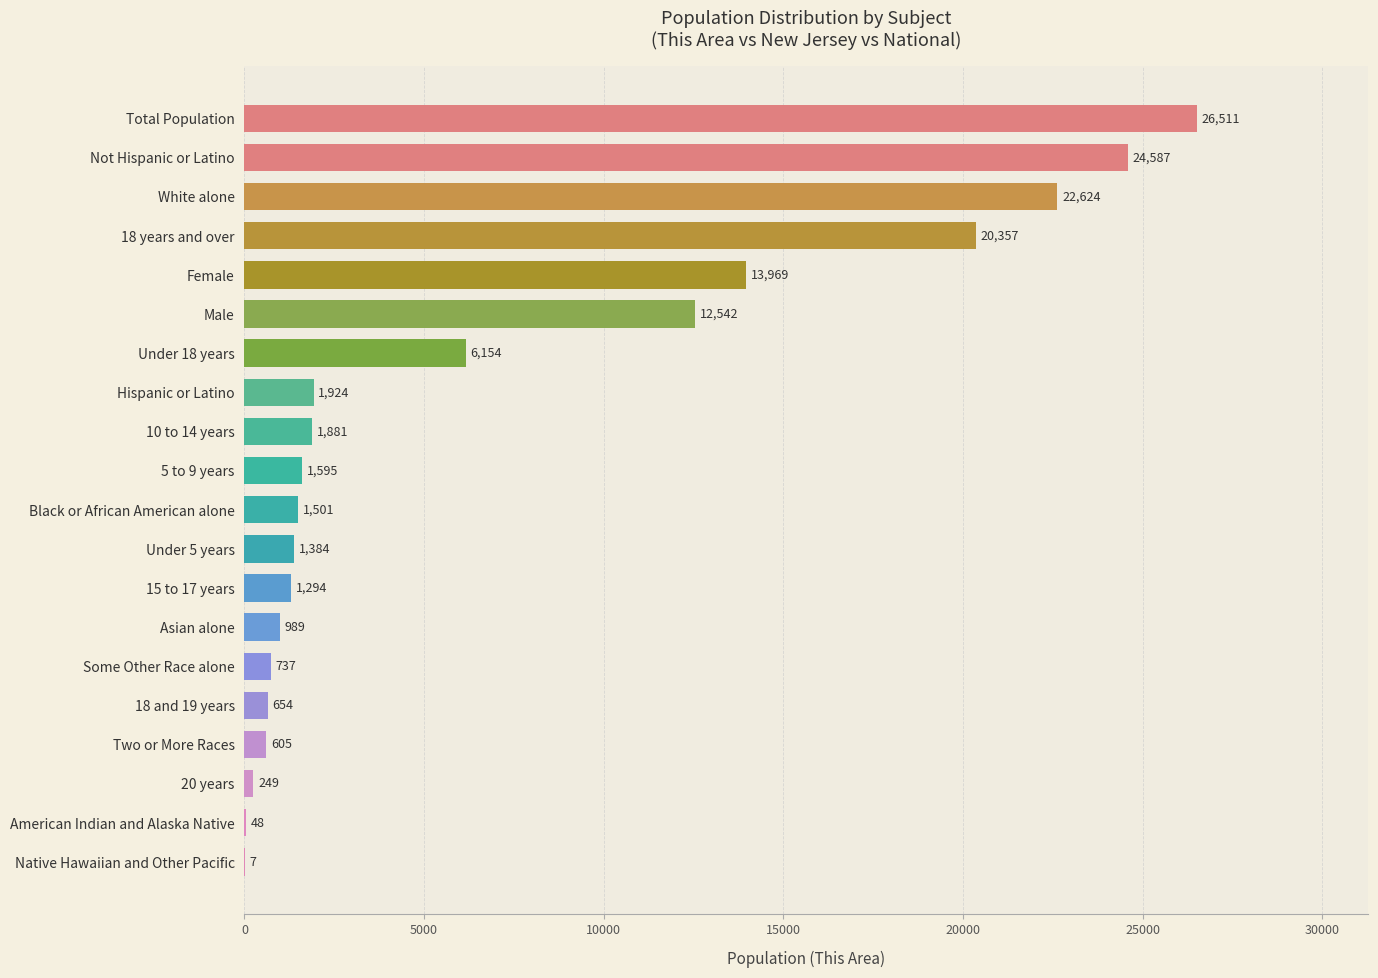

Are the bars horizontal?

Yes